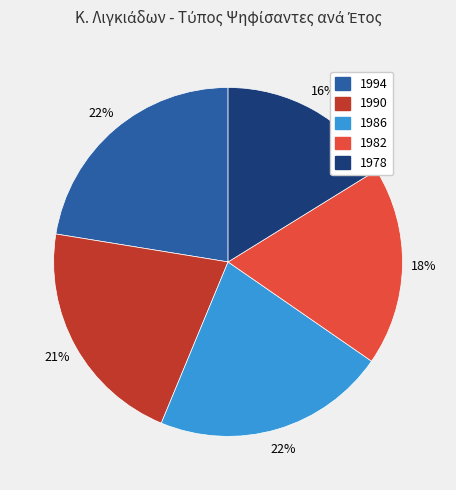

Is the sum of 1978 and 1982 greater than half?

No